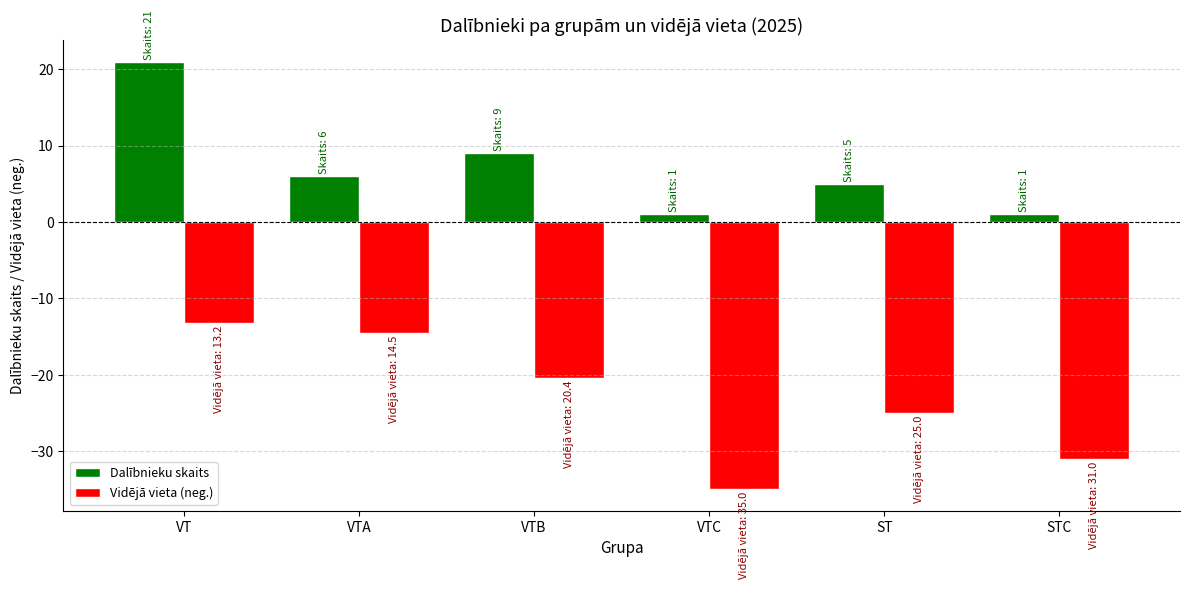

What is the value of the Dalībnieku skaits bar at the 3rd from the left?

9.0